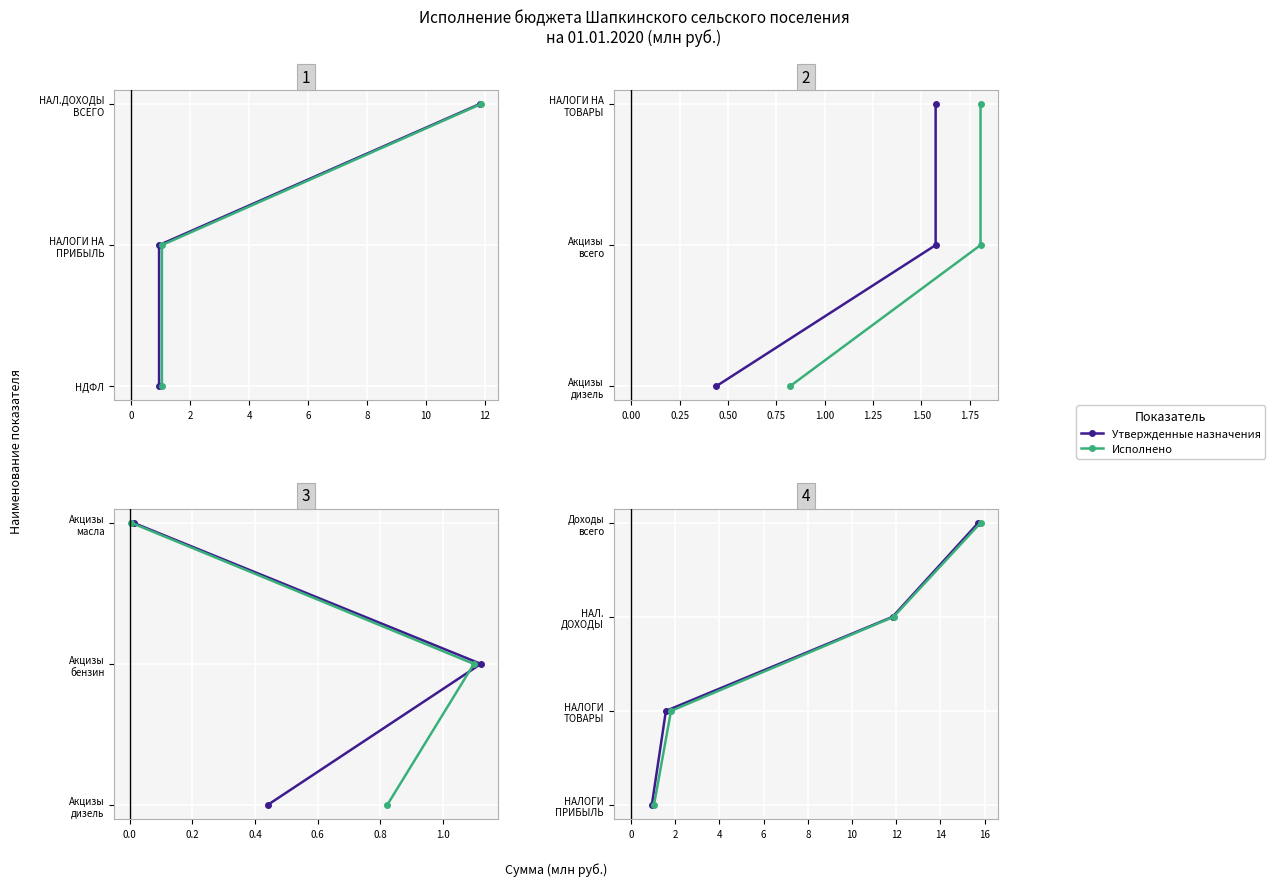

Between 2 and 4, which series saw the biggest shift?

Утвержденные назначения